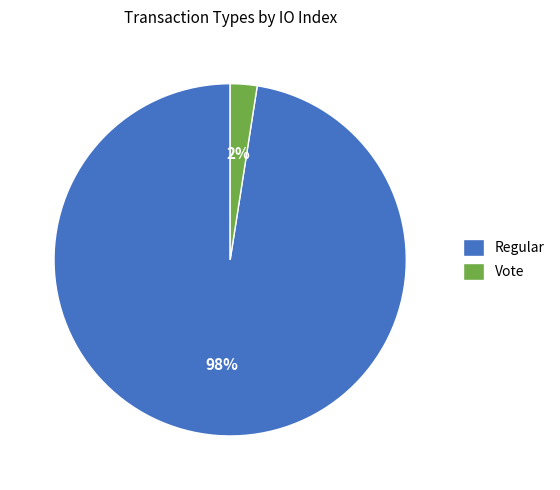

Rank the categories by value from highest to lowest.

Regular, Vote